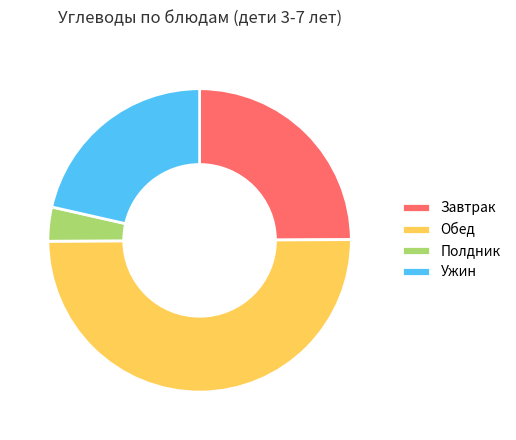

Count the number of slices in the pie.

4